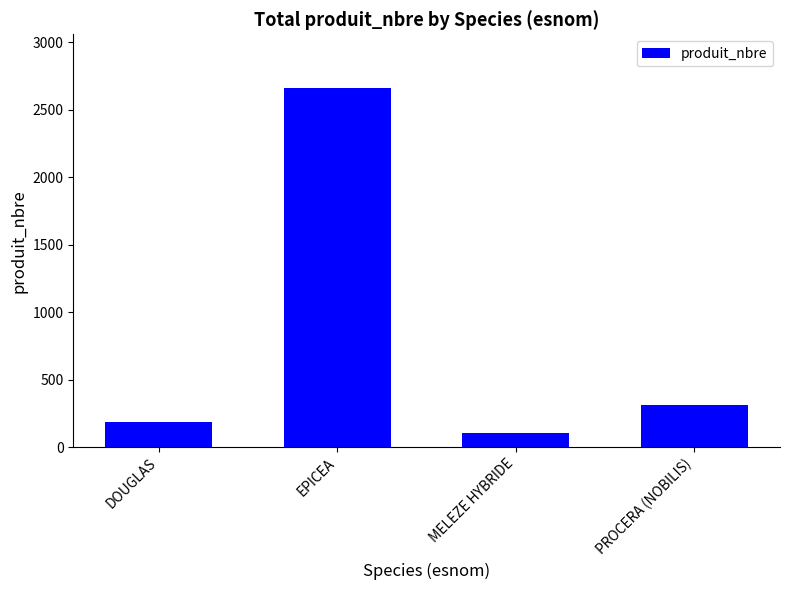

Reading left to right, extract all data points from this chart.

DOUGLAS=187	EPICEA=2659	MELEZE HYBRIDE=107	PROCERA (NOBILIS)=314